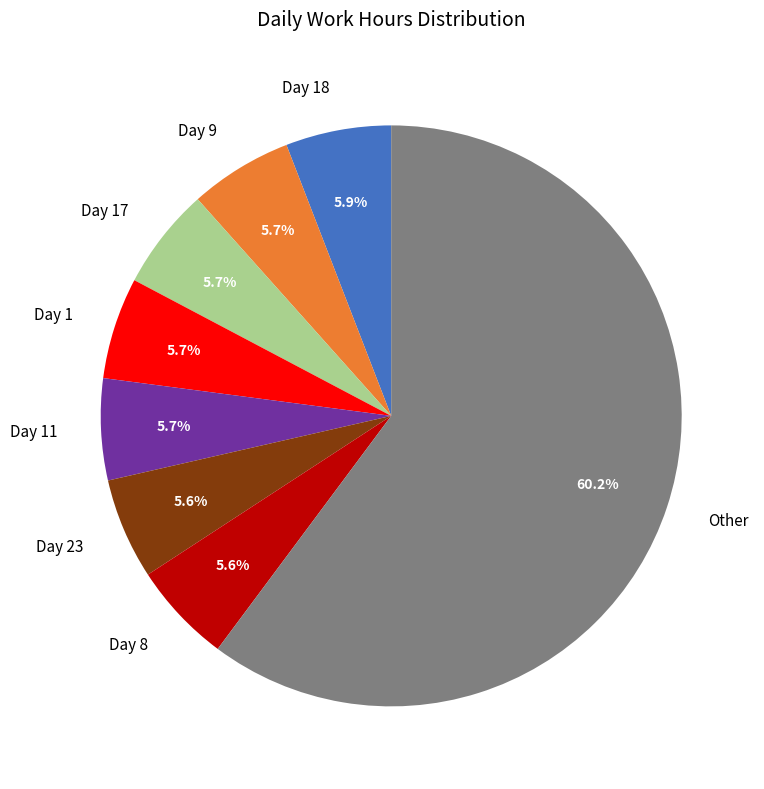

Does any single category account for the majority?

Yes